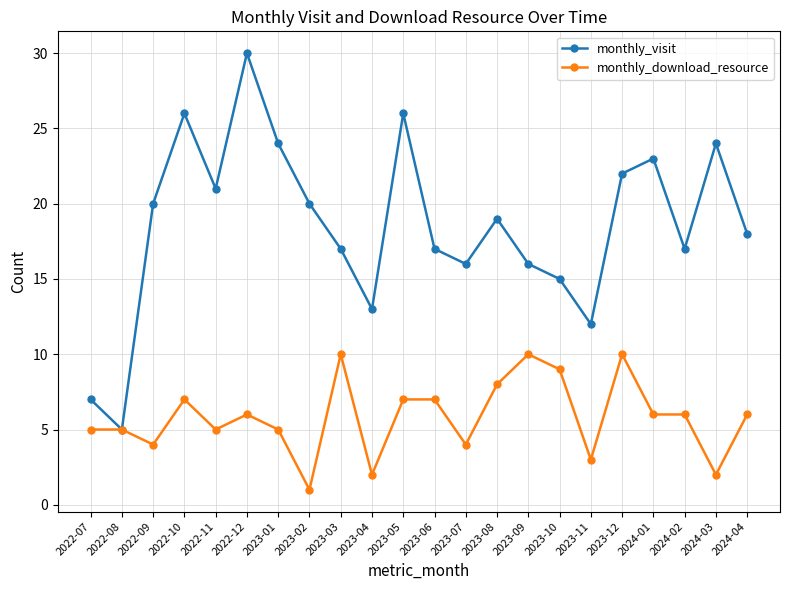

Which series changed the most between 2023-07 and 2023-10?

monthly_download_resource